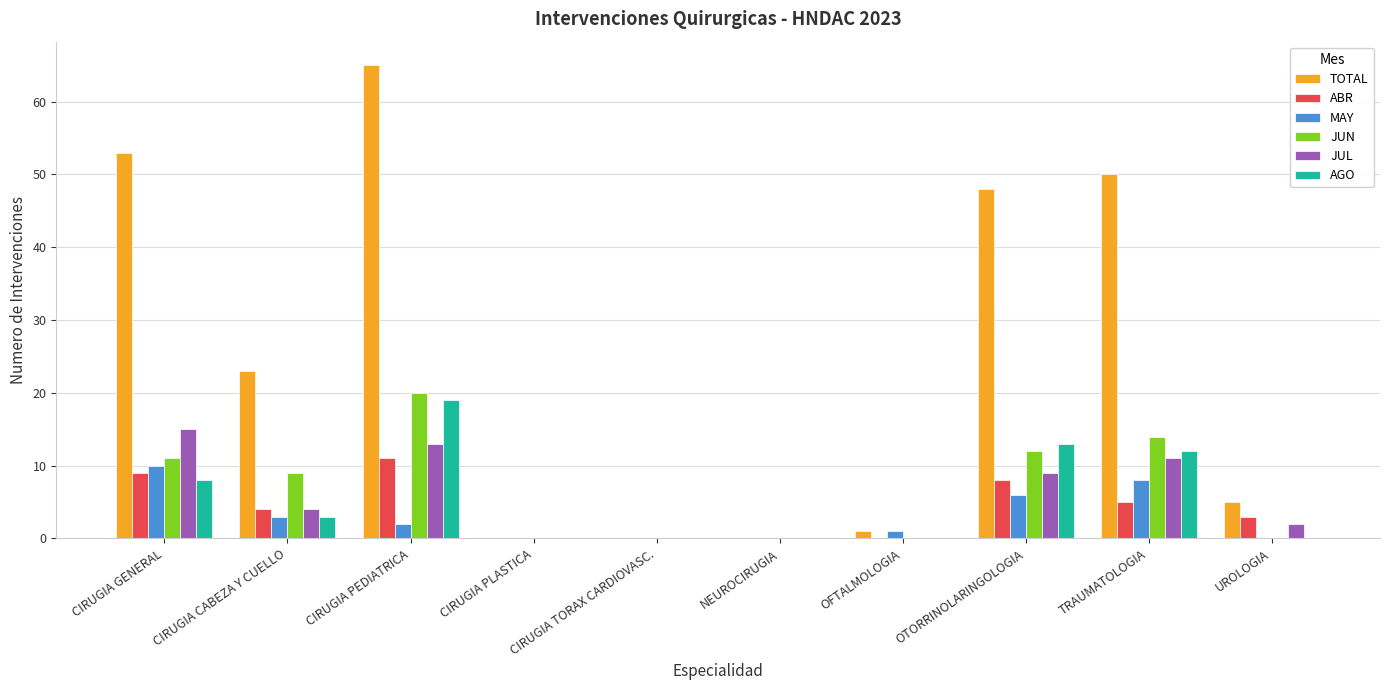

Is it true that ABR equals 4 at CIRUGIA CABEZA Y CUELLO?

True